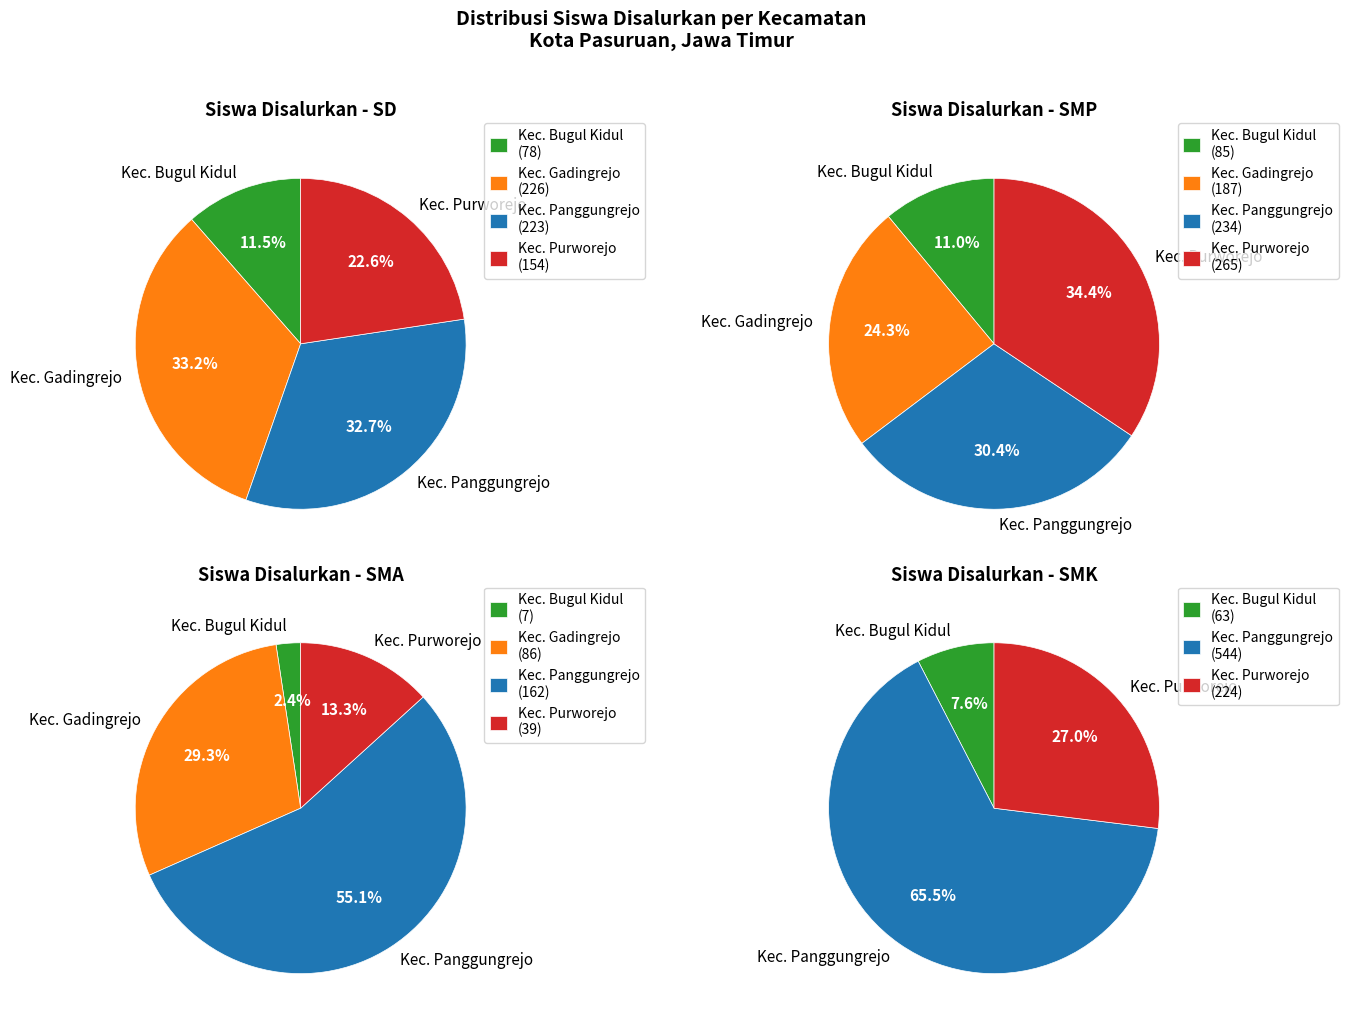

The Kec. Panggungrejo slice represents 74% of the pie. True or false?

False